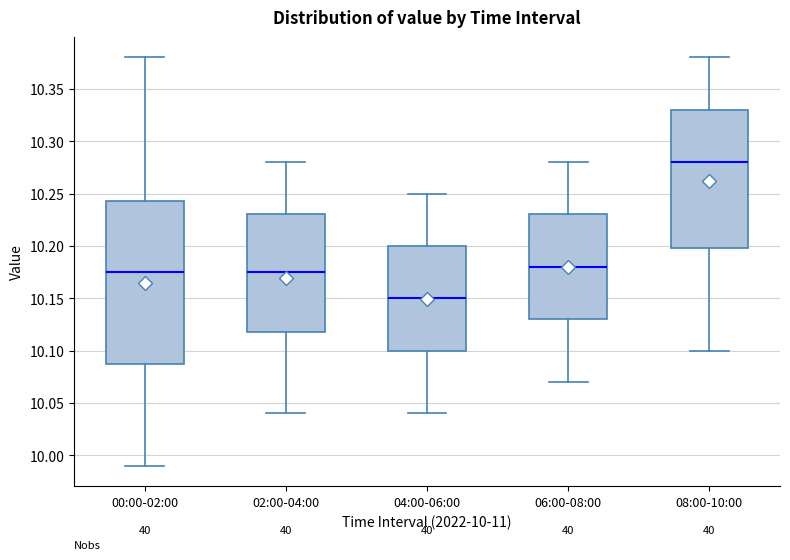

Reading left to right, transcribe this box plot: for each box, give where its median line is, the range the box spans, and where its two whiskers end, as read against the y-axis. The values are not printed on the chart, so give them approximately, as read against the axis.

00:00-02:00: median 10.175, box 10.090 to 10.245, whiskers 9.990 to 10.380
02:00-04:00: median 10.175, box 10.120 to 10.230, whiskers 10.040 to 10.280
04:00-06:00: median 10.150, box 10.100 to 10.200, whiskers 10.040 to 10.250
06:00-08:00: median 10.180, box 10.130 to 10.230, whiskers 10.070 to 10.280
08:00-10:00: median 10.280, box 10.200 to 10.330, whiskers 10.100 to 10.380